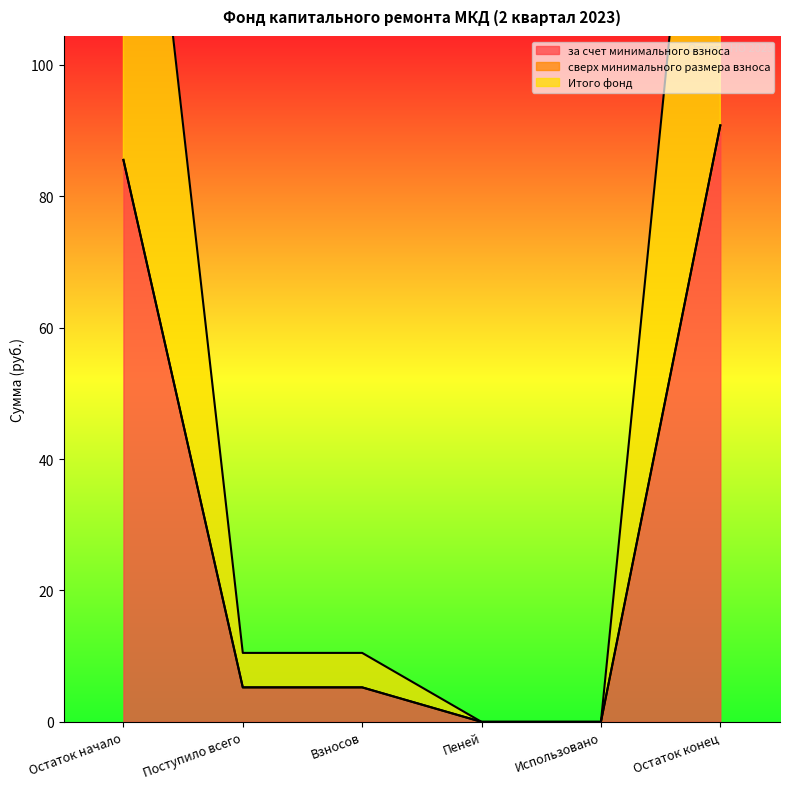

What is the highest value of the Итого фонд series?

90.8